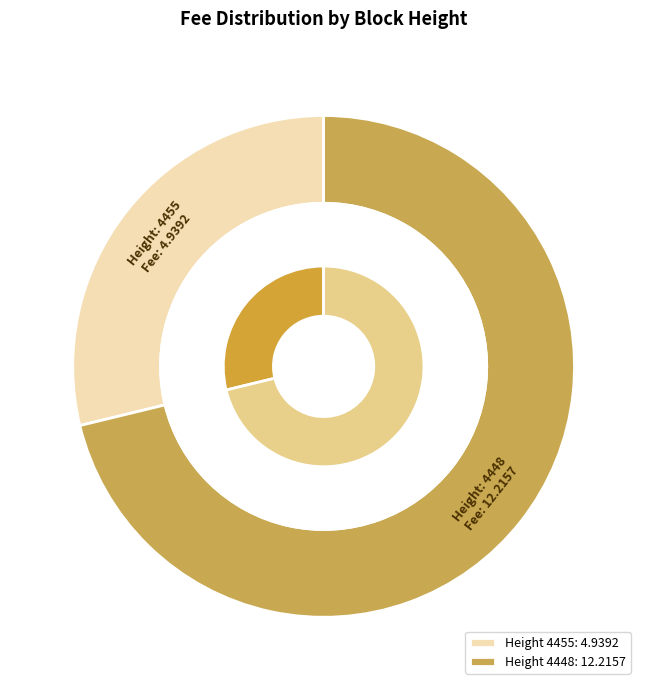

Which has a higher value, 4448 or 4455?

4448